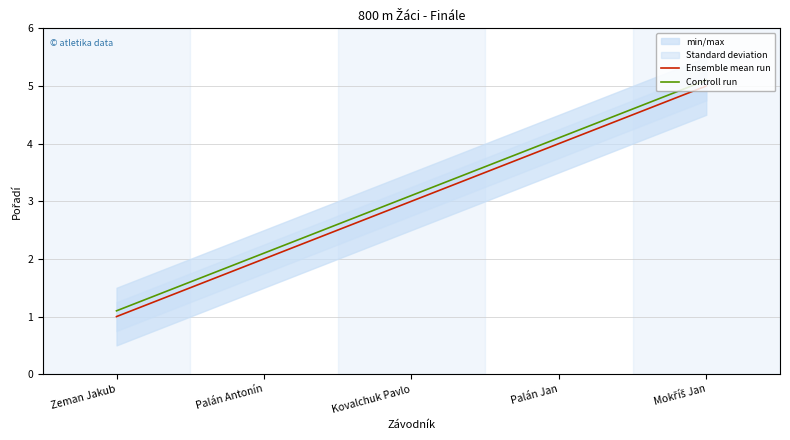

Which series changed the most between Kovalchuk Pavlo and Palán Jan?

Ensemble mean run